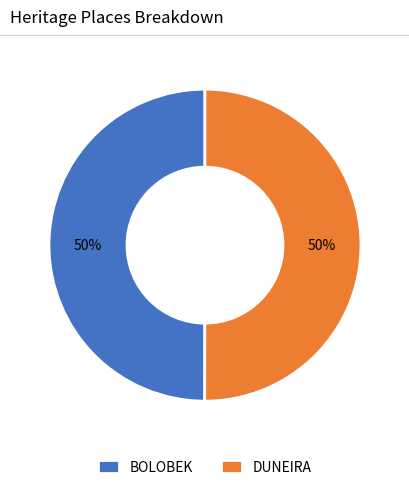

To the nearest percent, what percentage of the pie is DUNEIRA?

50%